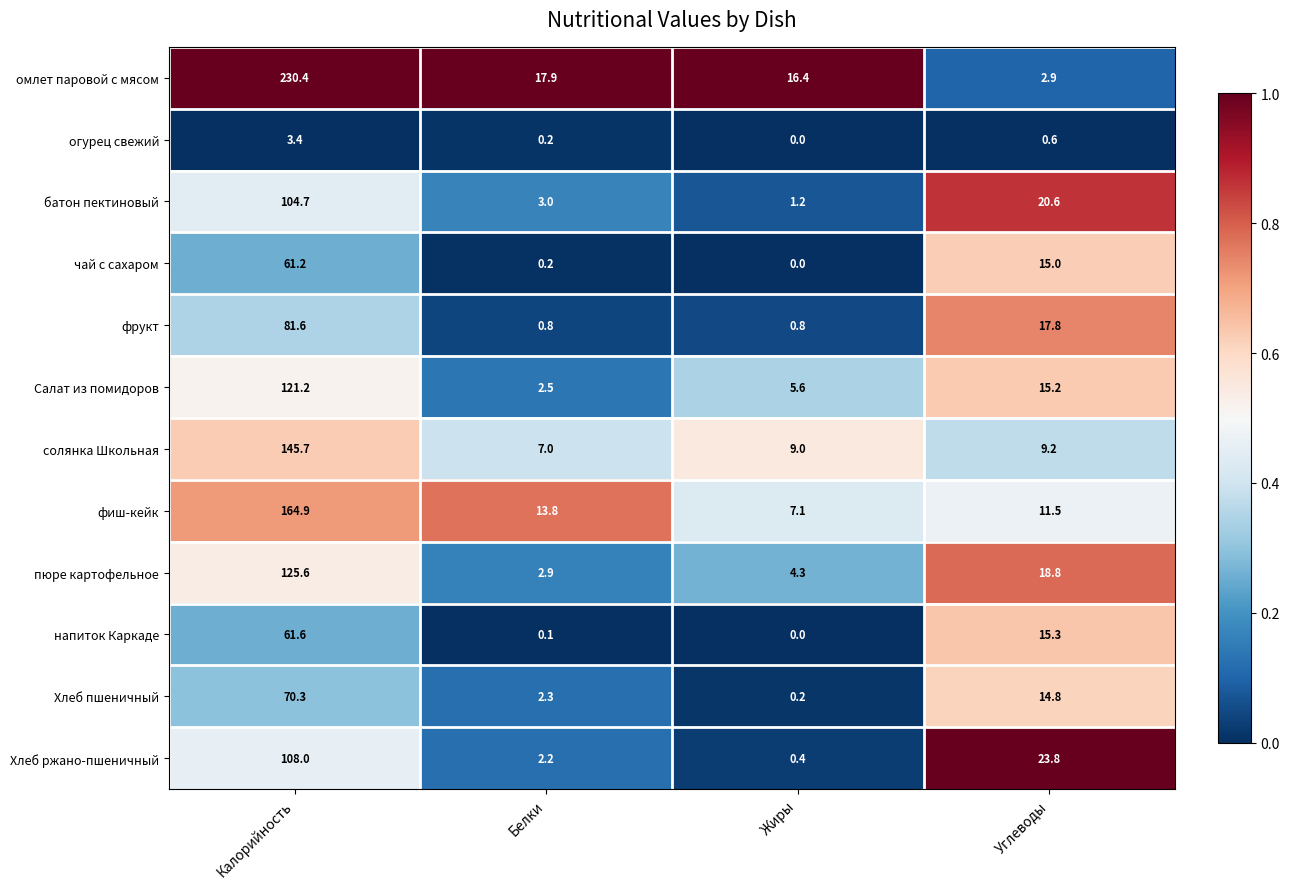

At how many categories does at least one series exceed 0?

4